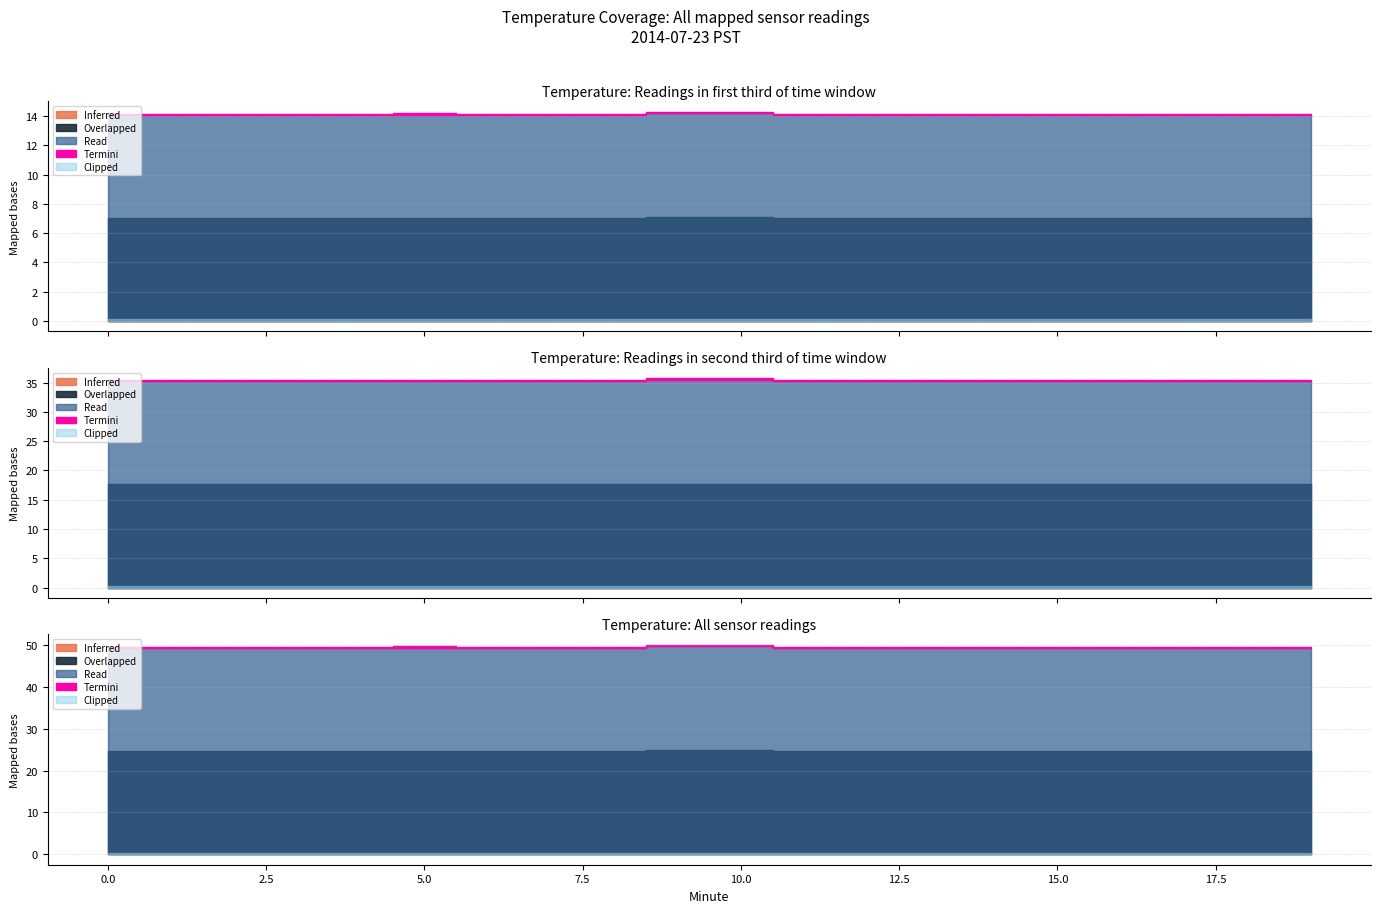

What is the approximate value of Read at 14?

14.1